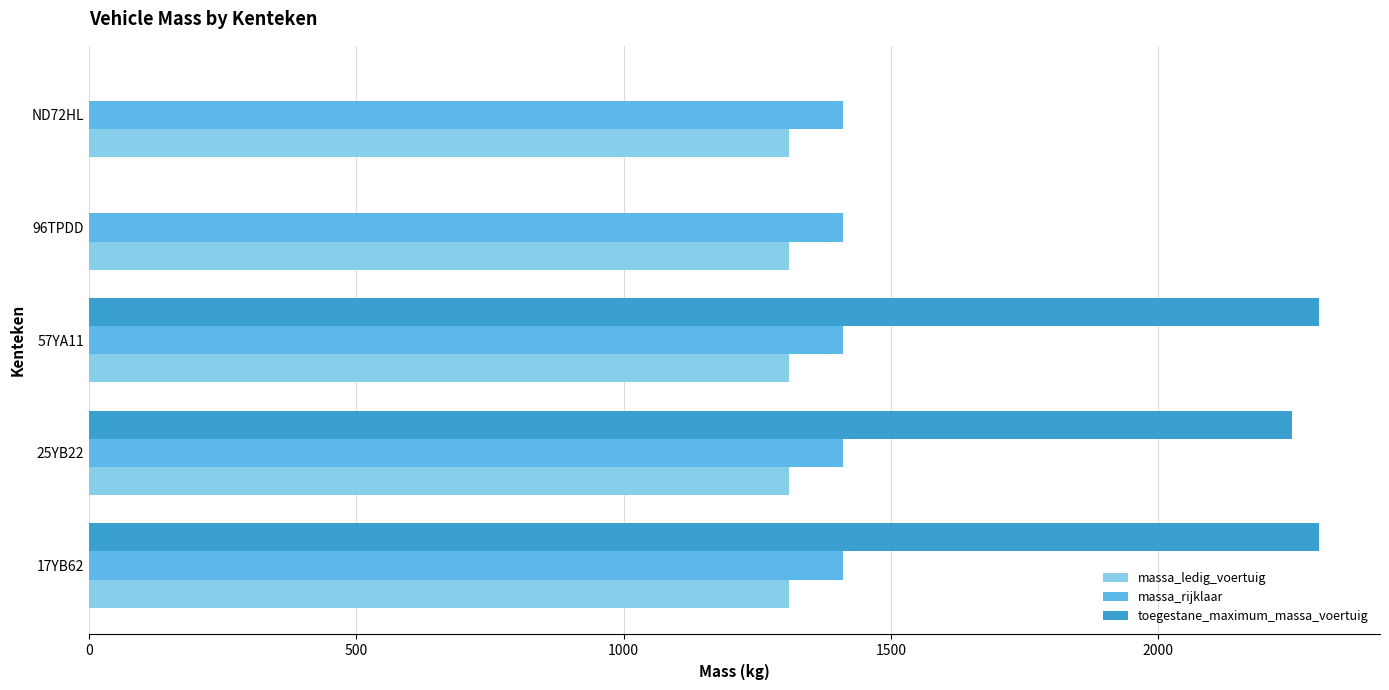

Which series has the largest range (max minus min)?

toegestane_maximum_massa_voertuig